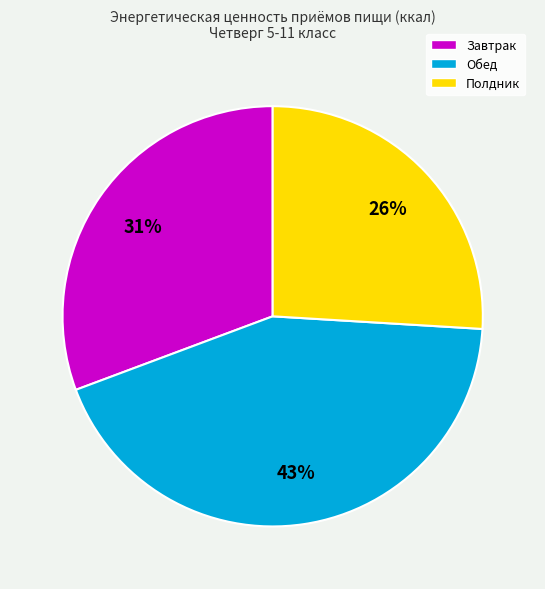

Which has a higher value, Полдник or Обед?

Обед